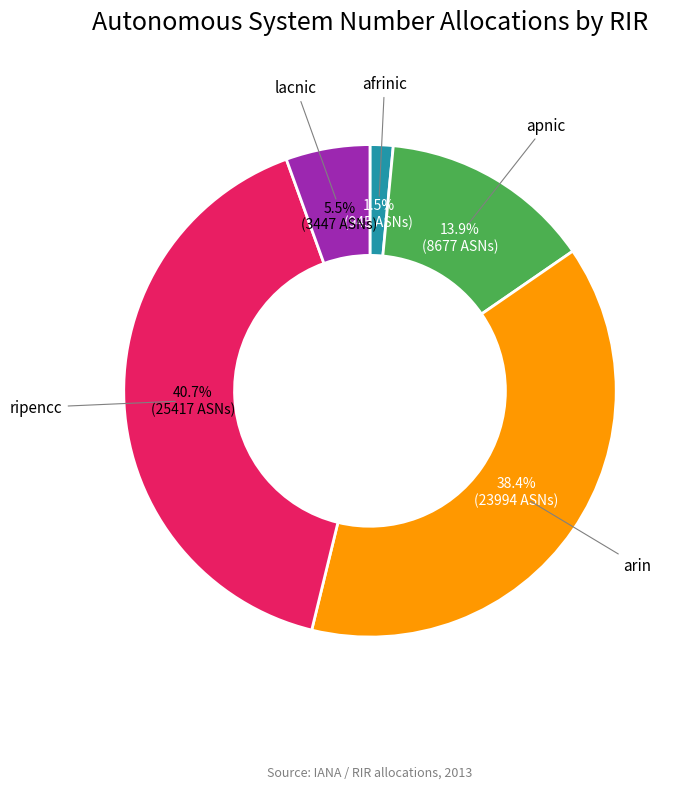

Does any single category account for the majority?

No